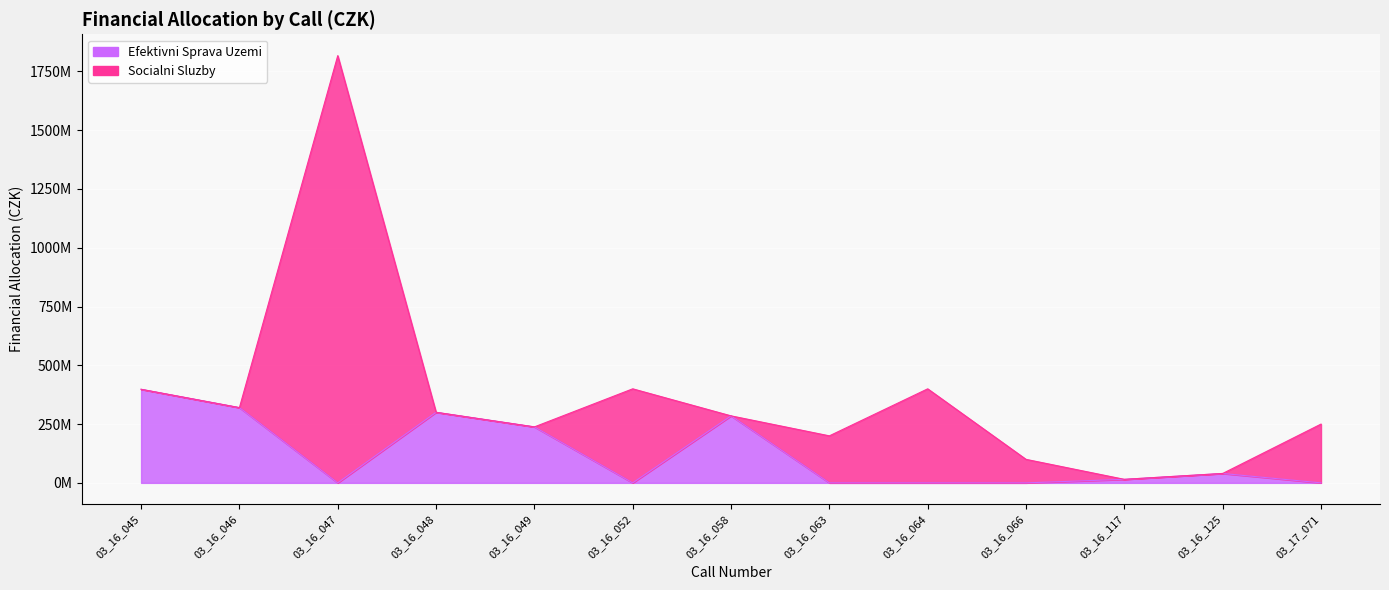

Is it true that the value at 03_16_049 is 408868427?

False